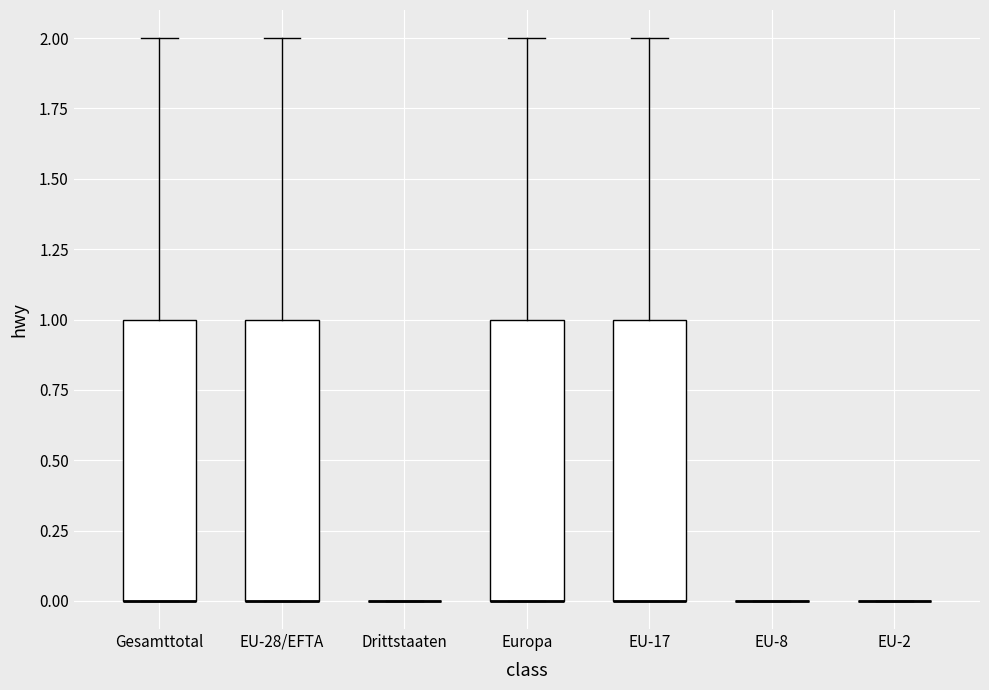

Reading left to right, read every box against the y-axis: the position of its median line, the range the box covers, and the ends of its whiskers. The values are not printed on the chart, so give them approximately, as read against the axis.

Gesamttotal: median 0 (drawn on the box's lower edge), box 0 to 1, whiskers 0 to 2
EU-28/EFTA: median 0 (drawn on the box's lower edge), box 0 to 1, whiskers 0 to 2
Drittstaaten: box collapsed to a line at 0, whiskers 0 to 0
Europa: median 0 (drawn on the box's lower edge), box 0 to 1, whiskers 0 to 2
EU-17: median 0 (drawn on the box's lower edge), box 0 to 1, whiskers 0 to 2
EU-8: box collapsed to a line at 0, whiskers 0 to 0
EU-2: box collapsed to a line at 0, whiskers 0 to 0